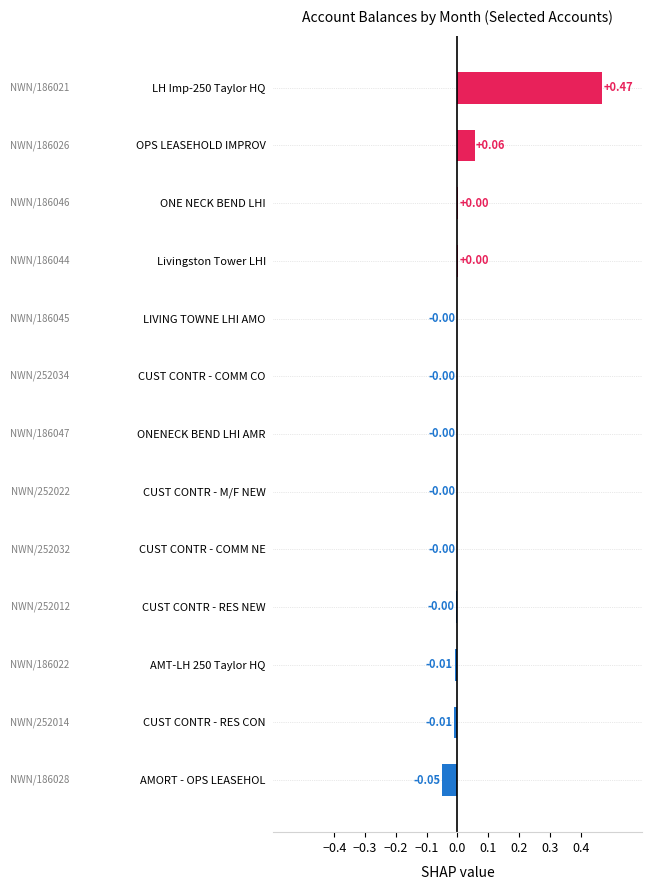

What is the change in value from ONE NECK BEND LHI to LH Imp-250 Taylor HQ?

+0.5